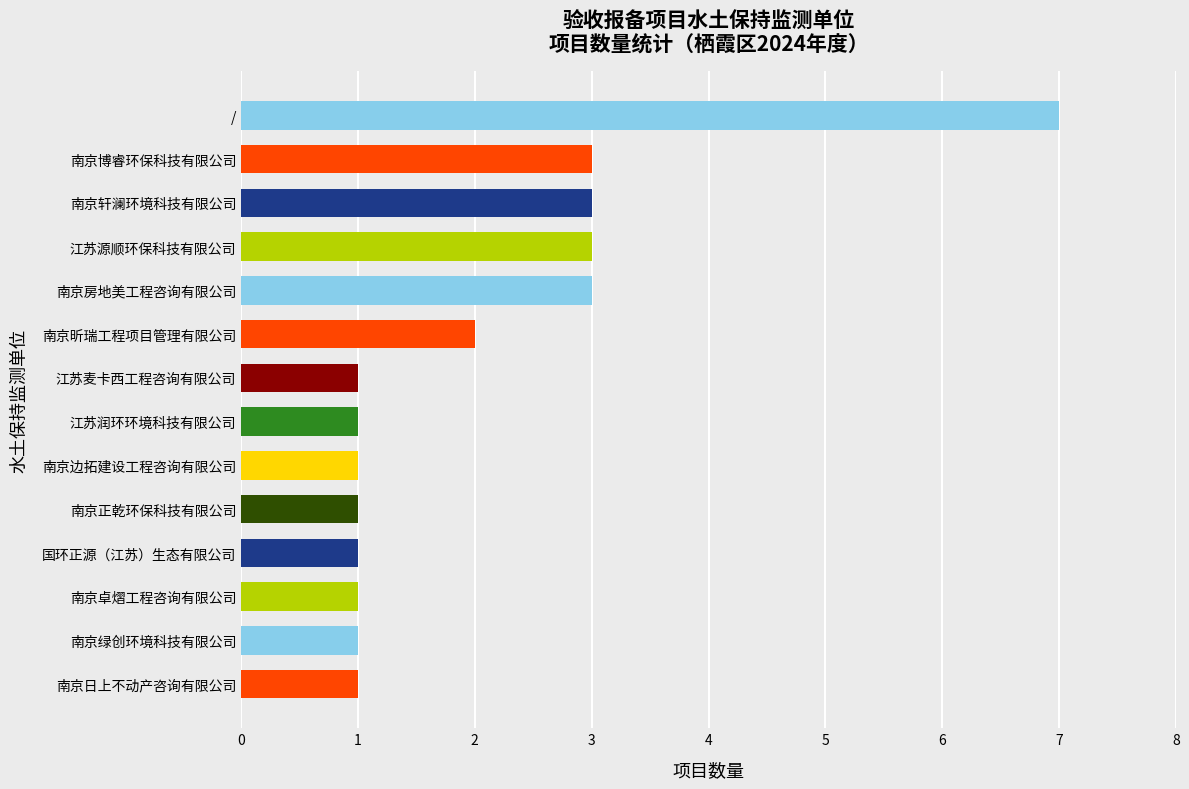

Is it true that the value at 江苏麦卡西工程咨询有限公司 is 1?

True